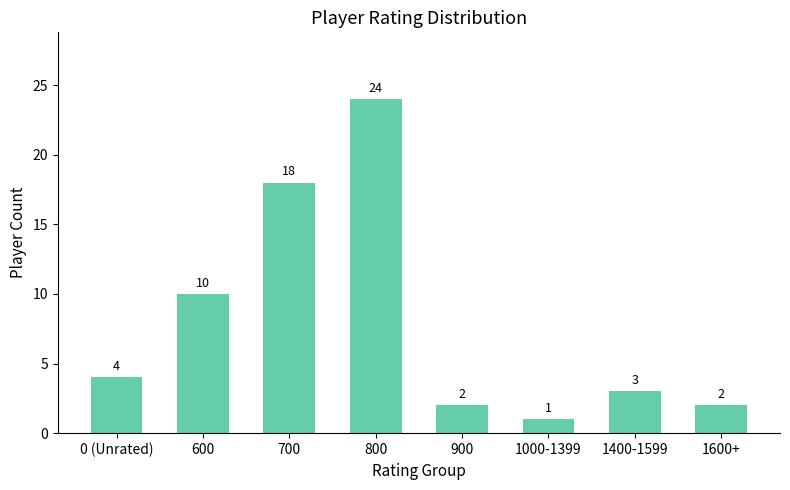

At which label is the value closest to 12?

600